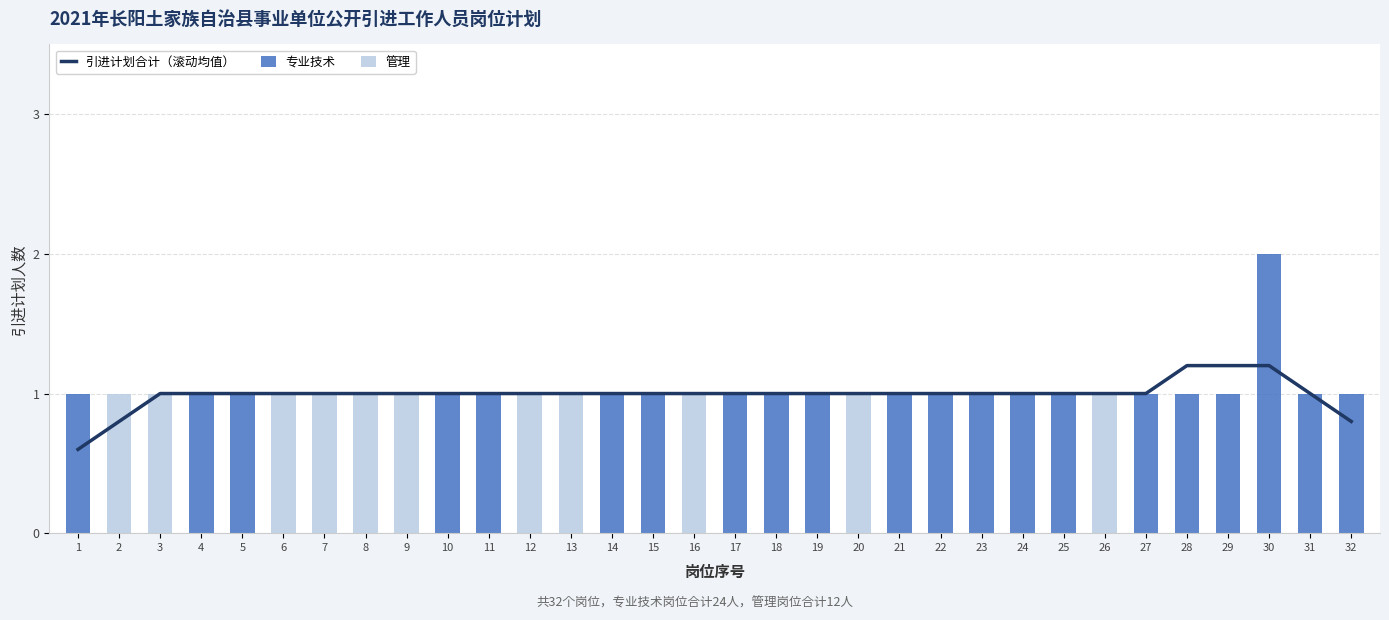

True or false: 专业技术 has a value of 0.0 at 6.

True